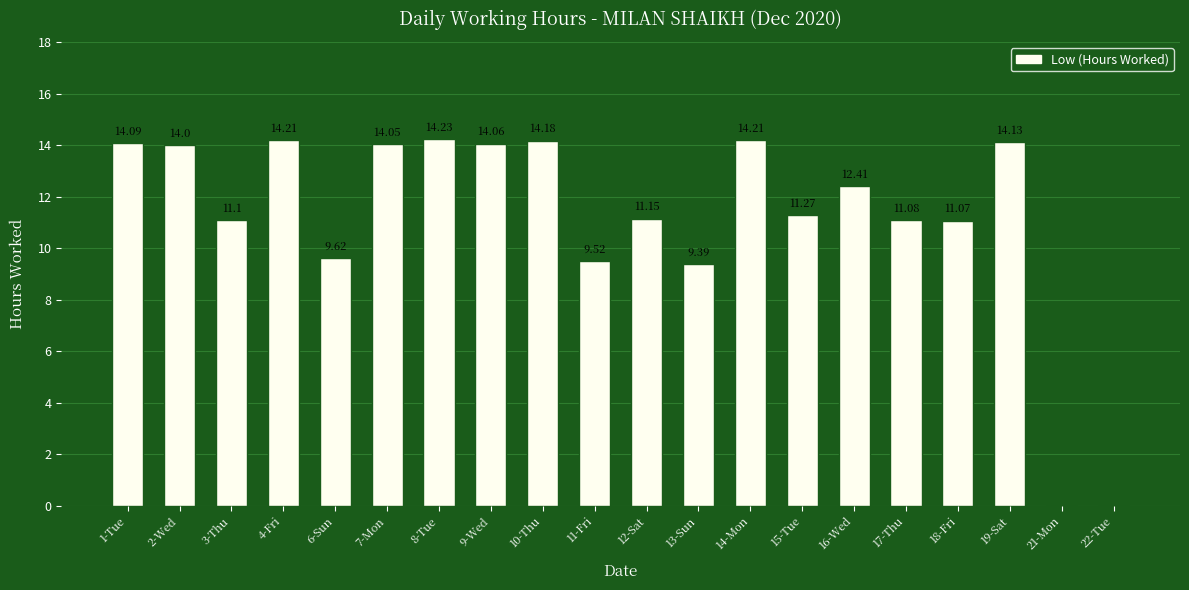

Count the number of data series in this chart.

1